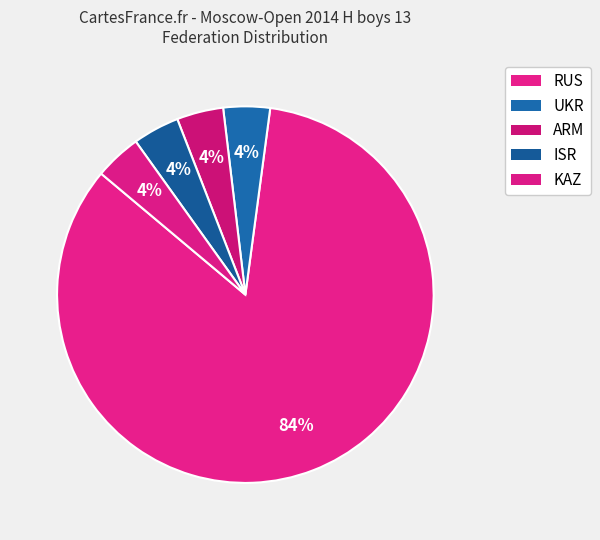

Is there a majority slice in this chart?

Yes